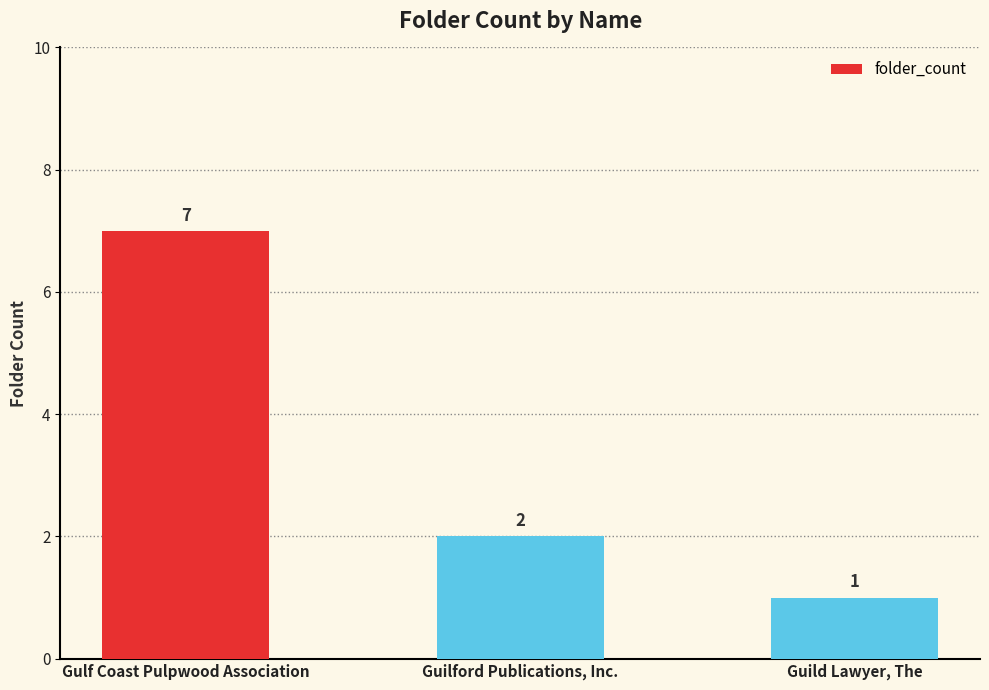

At which label does the data first exceed 2?

Gulf Coast Pulpwood Association